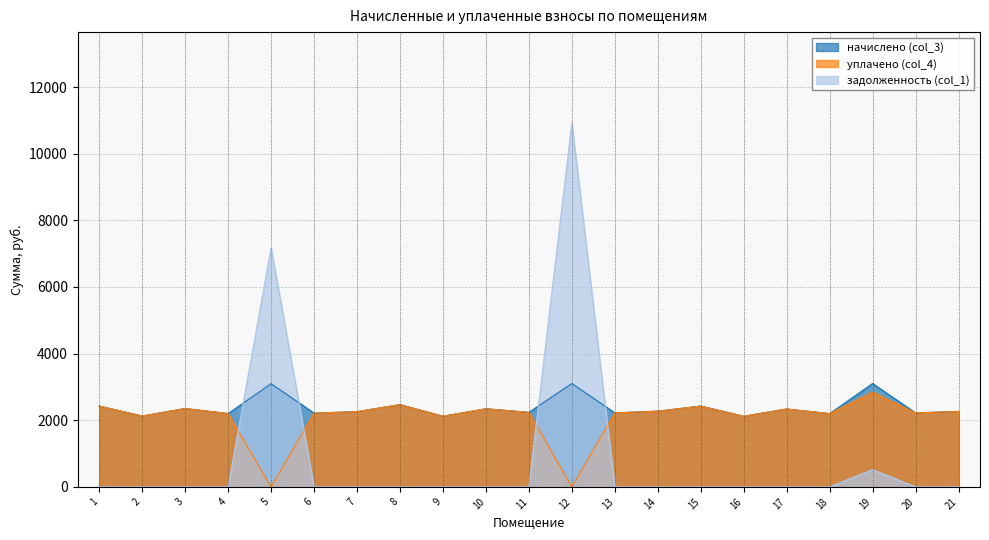

In задолженность (col_1), how many points are higher than both neighbors (excluding endpoints)?

3